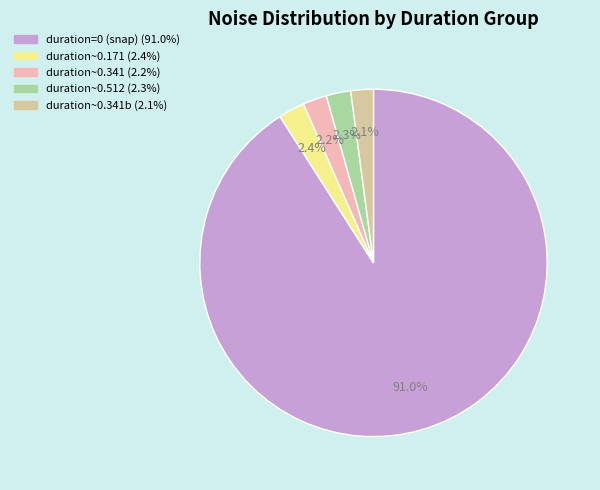

To the nearest percent, what is the average slice percentage?

20%